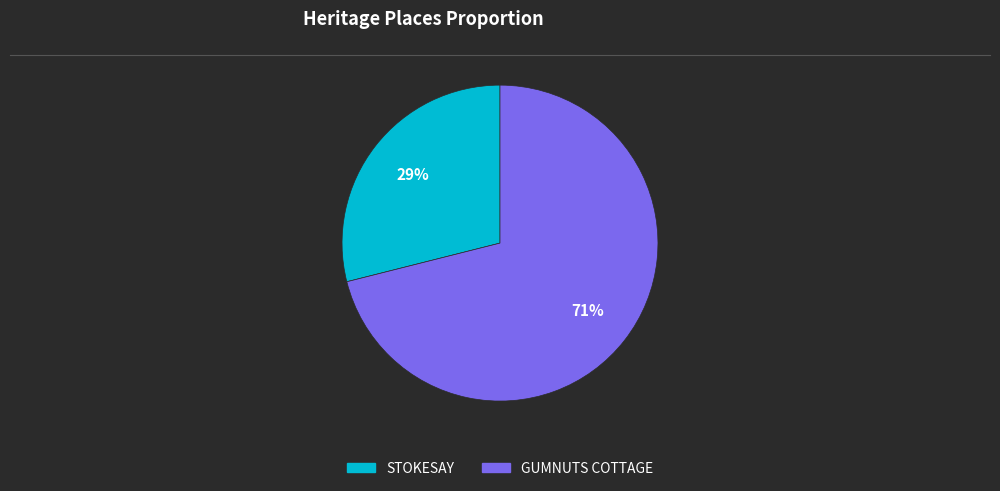

To the nearest percent, what is the difference between the STOKESAY and GUMNUTS COTTAGE slice percentages?

42%